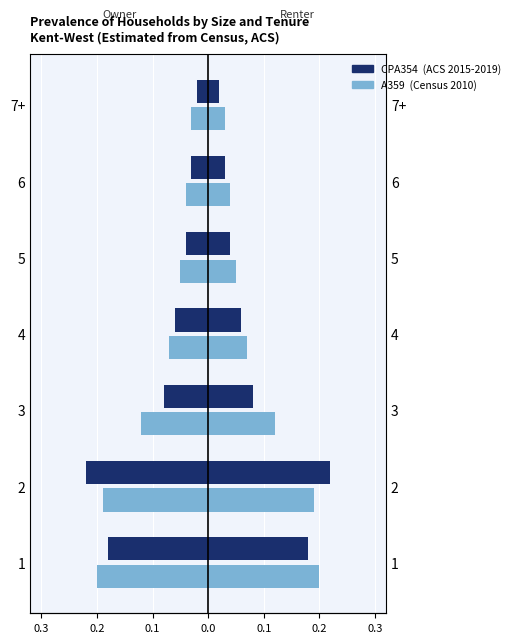

Count the number of categories in the chart.

7